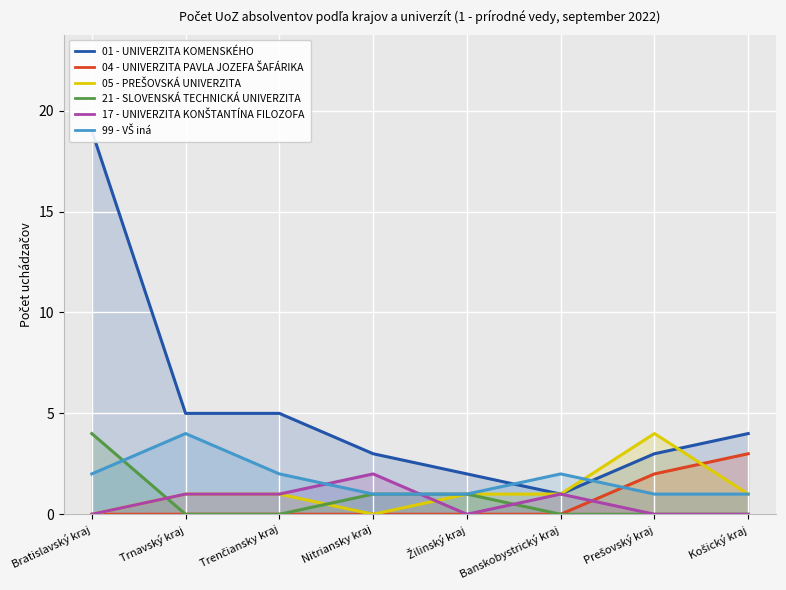

What is the average value of the 17 - UNIVERZITA KONŠTANTÍNA FILOZOFA series?

1